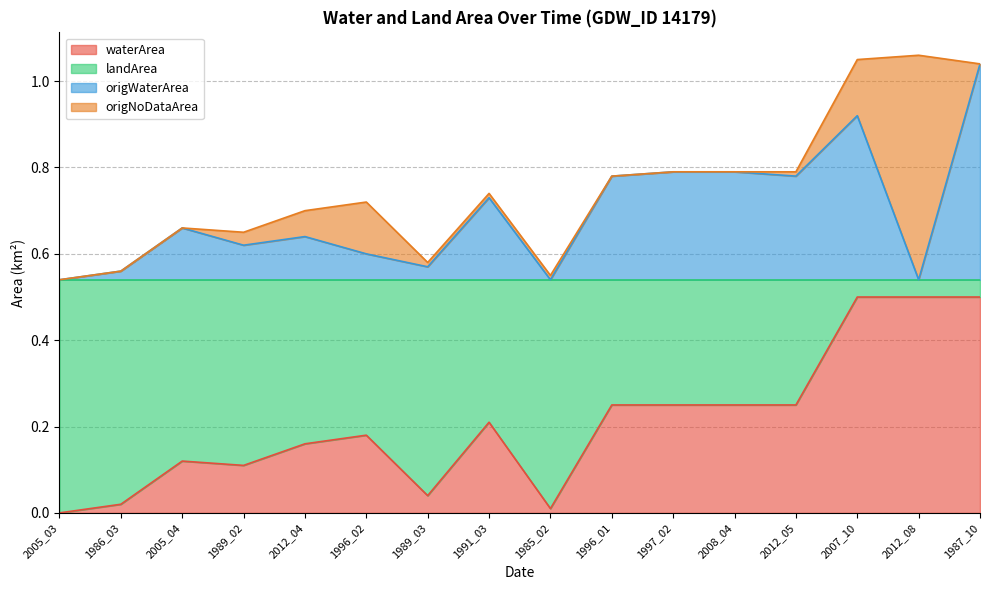

True or false: waterArea has a value of 0.5 at 2007_10.

True